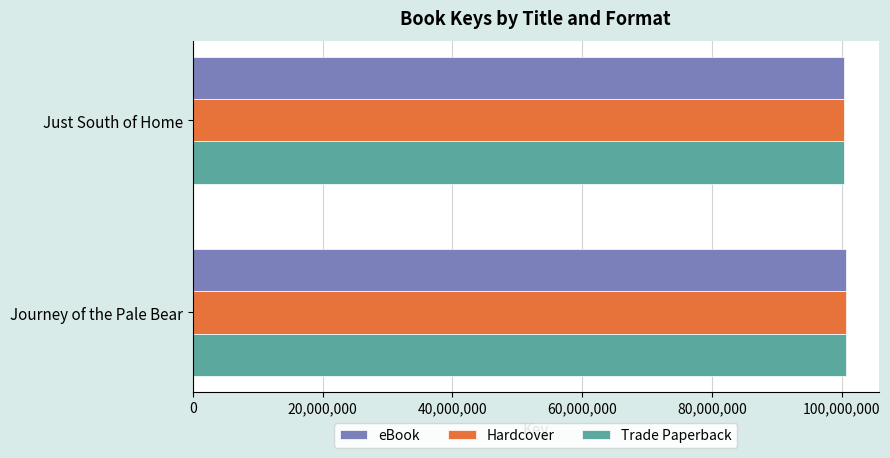

True or false: eBook has a value of 163195251 at Just South of Home.

False